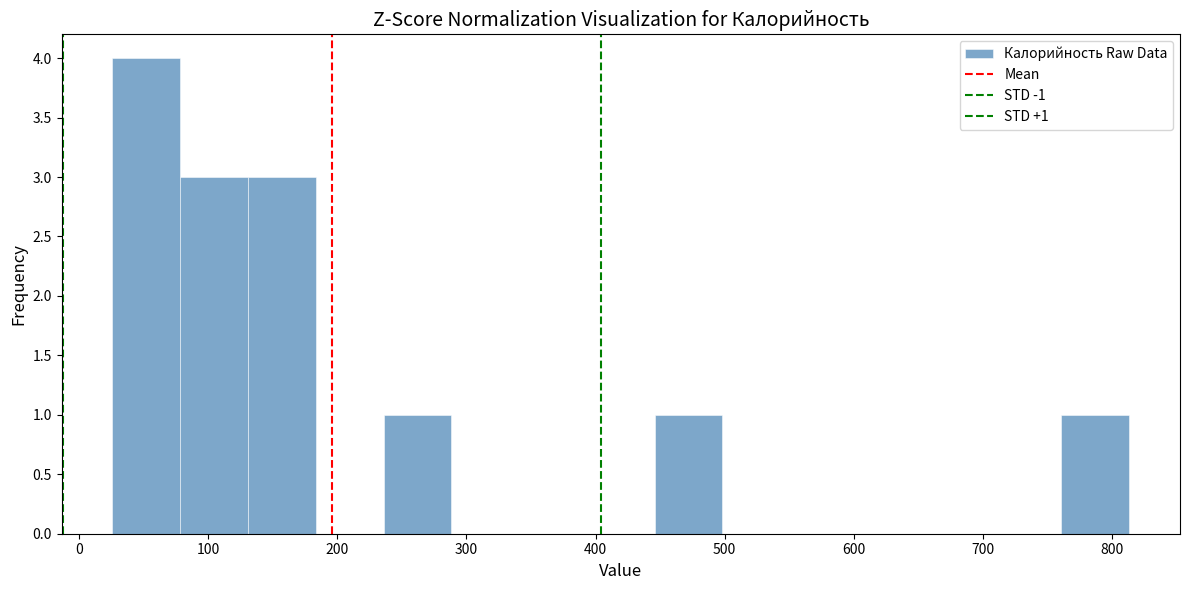

Which range on the x-axis has the tallest bar?

30 to 80